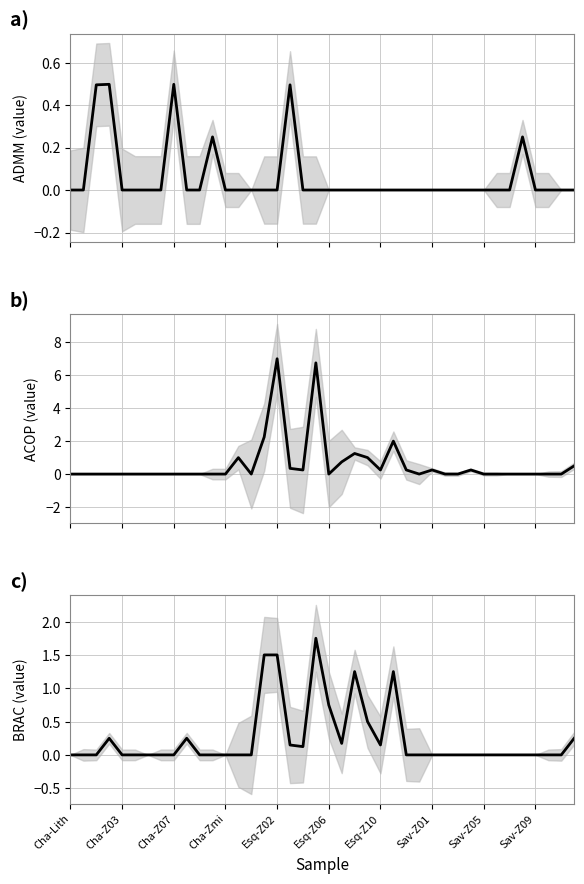

At which category is the sum across all series the highest?

Esq-Z02